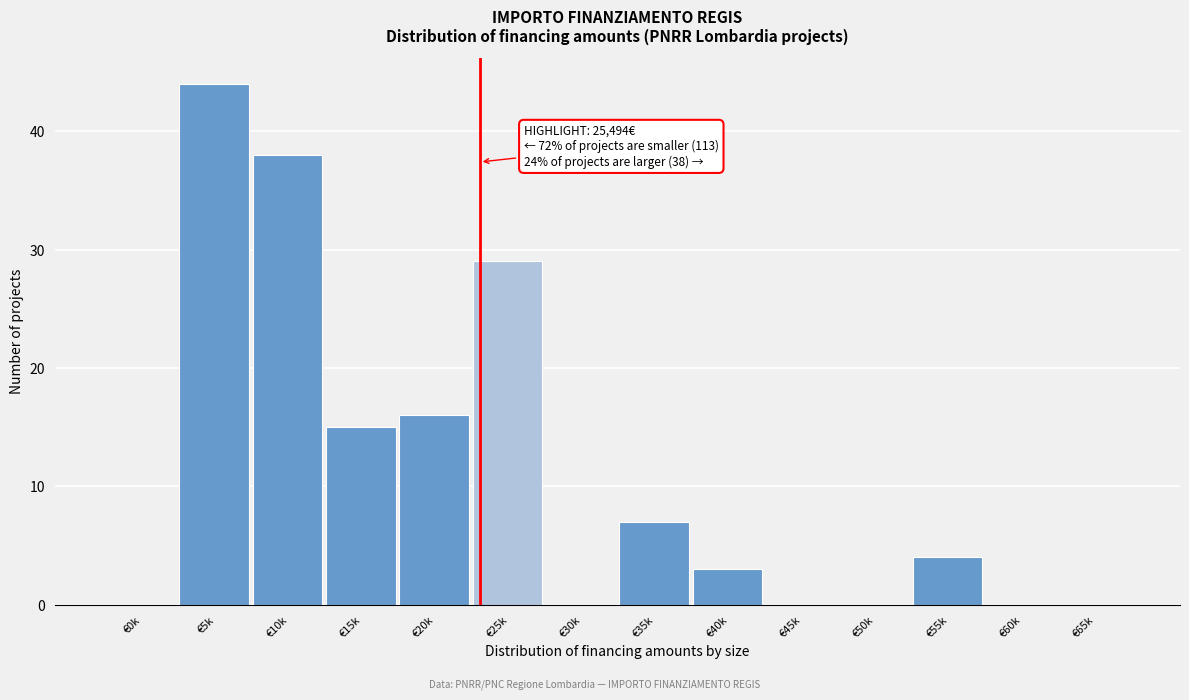

Reading left to right, what are all the values shown in this chart?

€0k=0	€5k=44	€10k=38	€15k=15	€20k=16	€25k=29	€30k=0	€35k=7	€40k=3	€45k=0	€50k=0	€55k=4	€60k=0	€65k=0